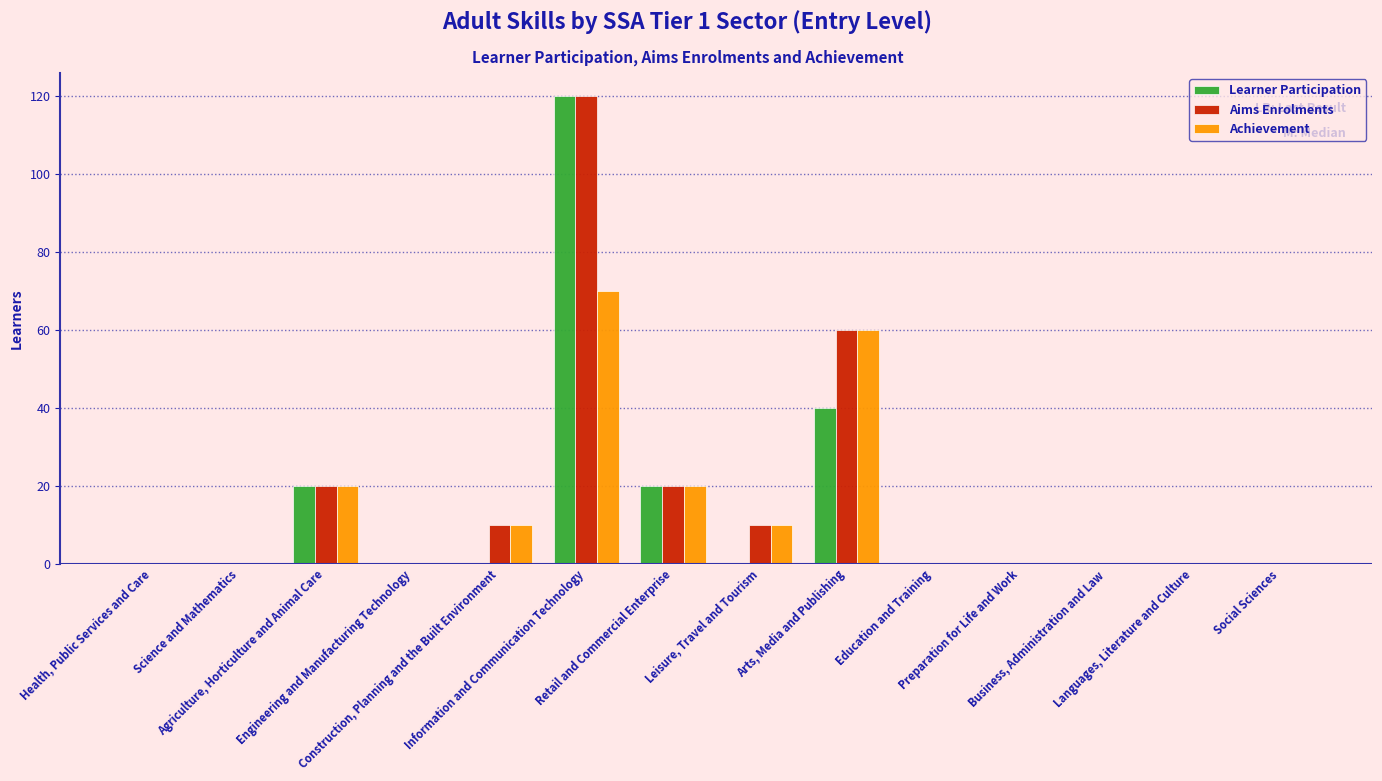

What is the sum of all Learner Participation values?

200